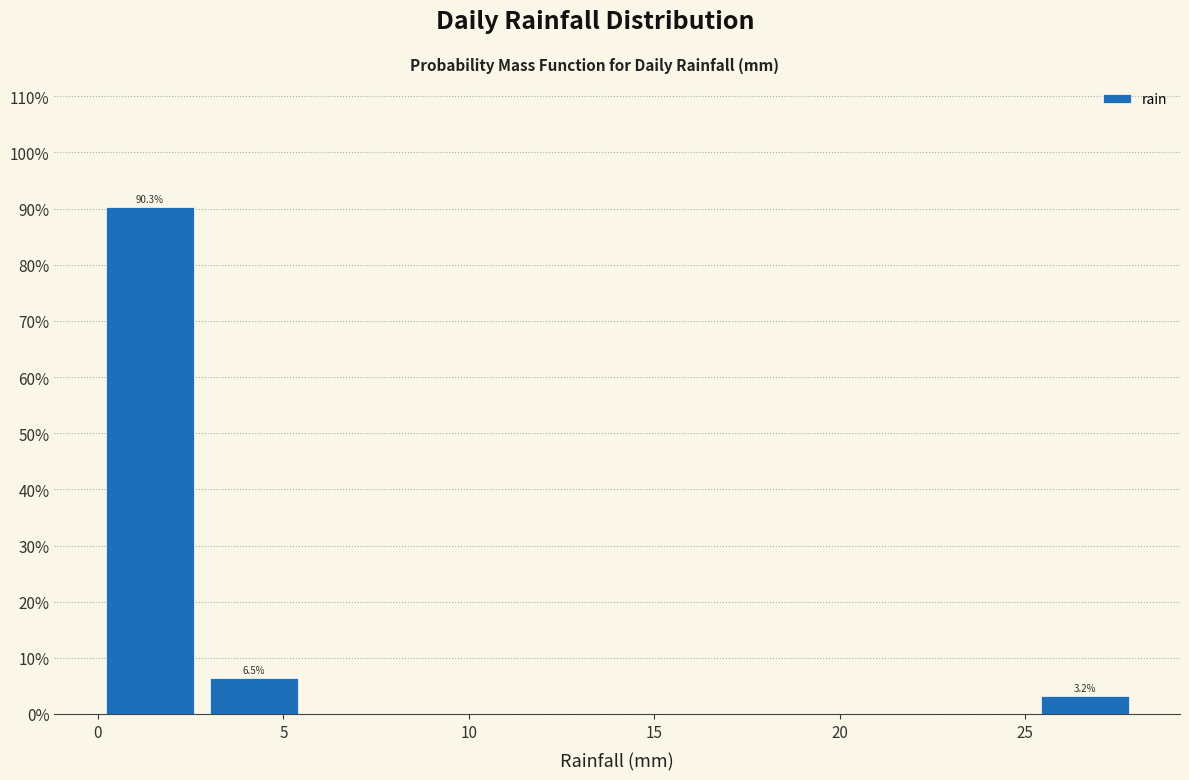

Over which range of the x-axis is the bar tallest?

0.0 to 2.8